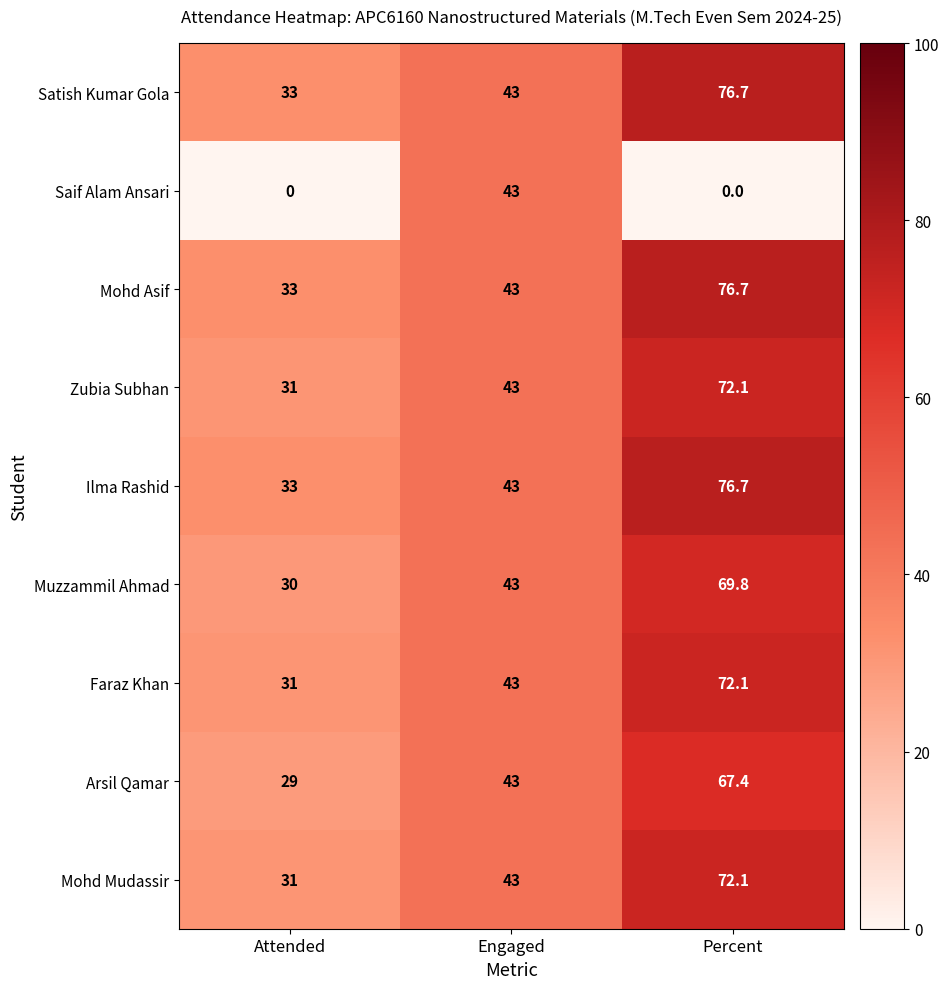

Reading left to right, what are all the values shown in this chart?

Satish Kumar Gola: 33.0	43.0	76.7
Saif Alam Ansari: 0.0	43.0	0.0
Mohd Asif: 33.0	43.0	76.7
Zubia Subhan: 31.0	43.0	72.1
Ilma Rashid: 33.0	43.0	76.7
Muzzammil Ahmad: 30.0	43.0	69.8
Faraz Khan: 31.0	43.0	72.1
Arsil Qamar: 29.0	43.0	67.4
Mohd Mudassir: 31.0	43.0	72.1